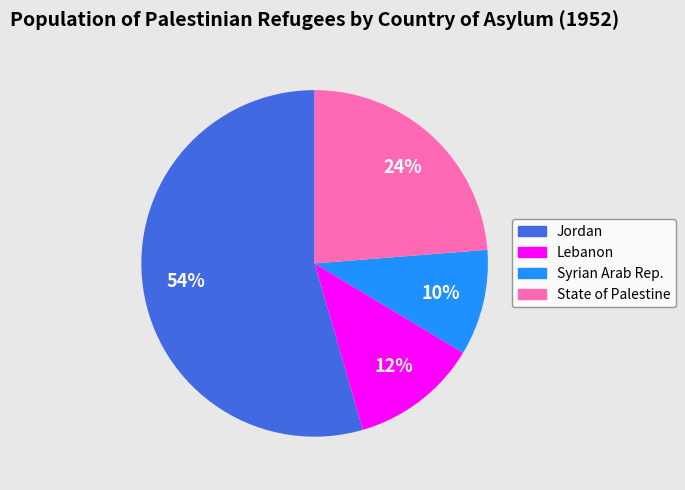

Which category has the smallest portion of the pie?

Syrian Arab Rep.